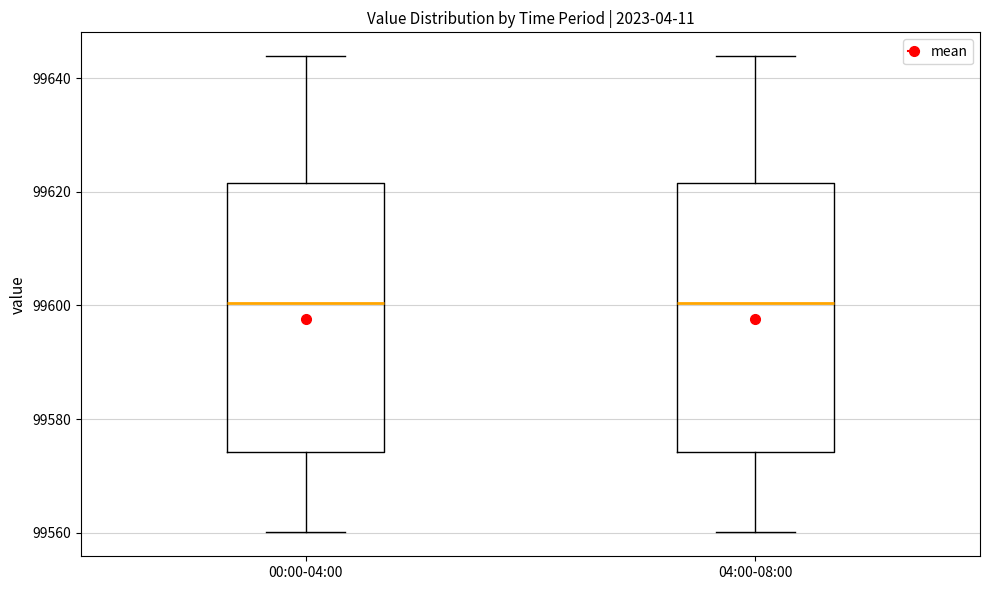

Reading left to right, read every box against the y-axis: the position of its median line, the range the box covers, and the ends of its whiskers. The values are not printed on the chart, so give them approximately, as read against the axis.

00:00-04:00: median 99600, box 99574 to 99622, whiskers 99560 to 99644
04:00-08:00: median 99600, box 99574 to 99622, whiskers 99560 to 99644